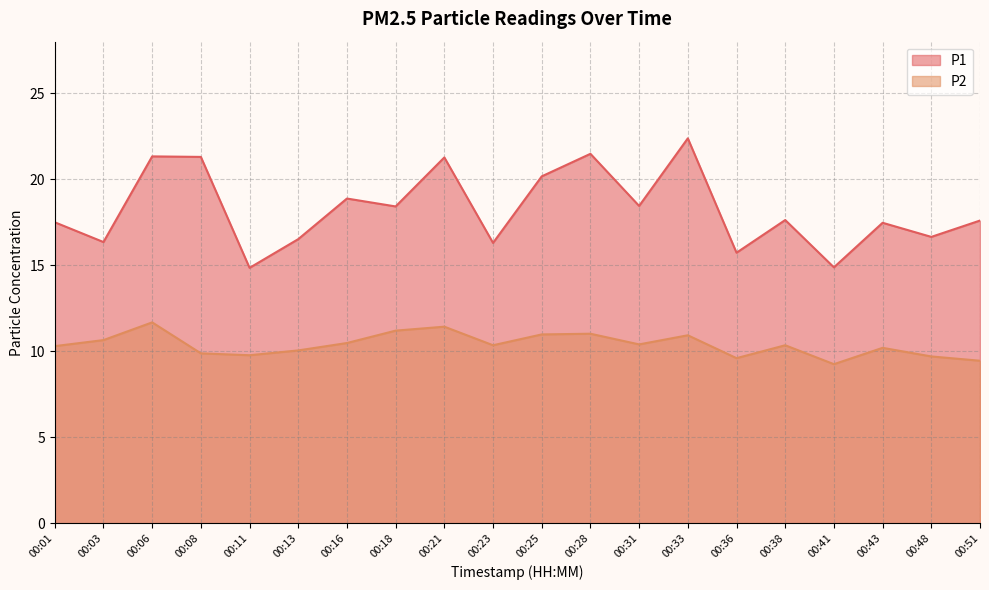

In P1, how many points are lower than both neighbors (excluding endpoints)?

8